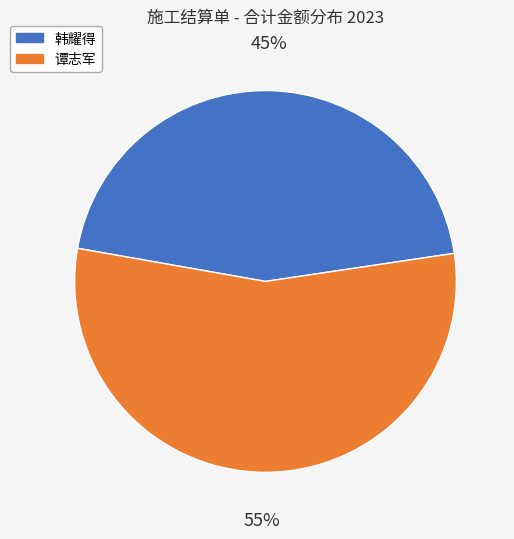

Which has a higher value, 谭志军 or 韩耀得?

谭志军